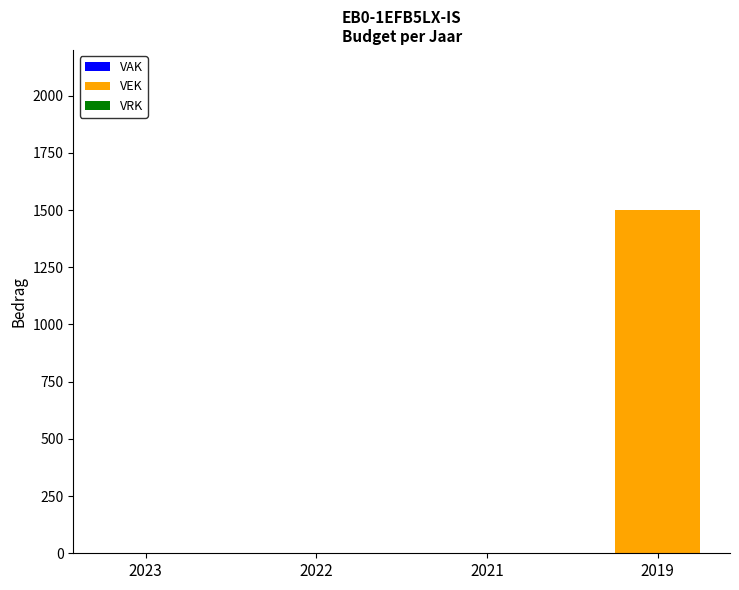

What is the change in value from 2023 to 2019?

+1500